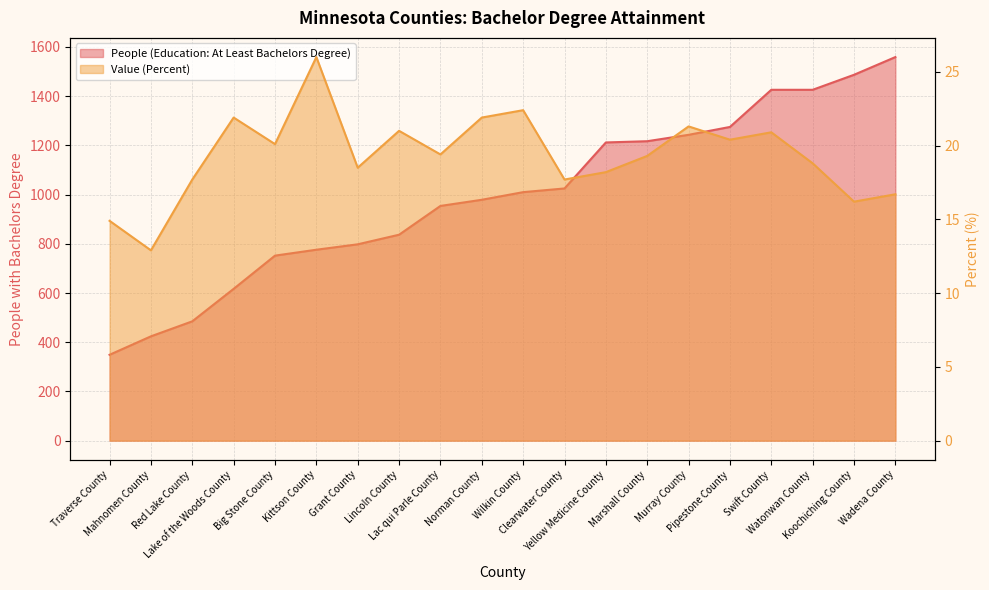

Which category has the lowest value in the Value (Percent) series?

Mahnomen County